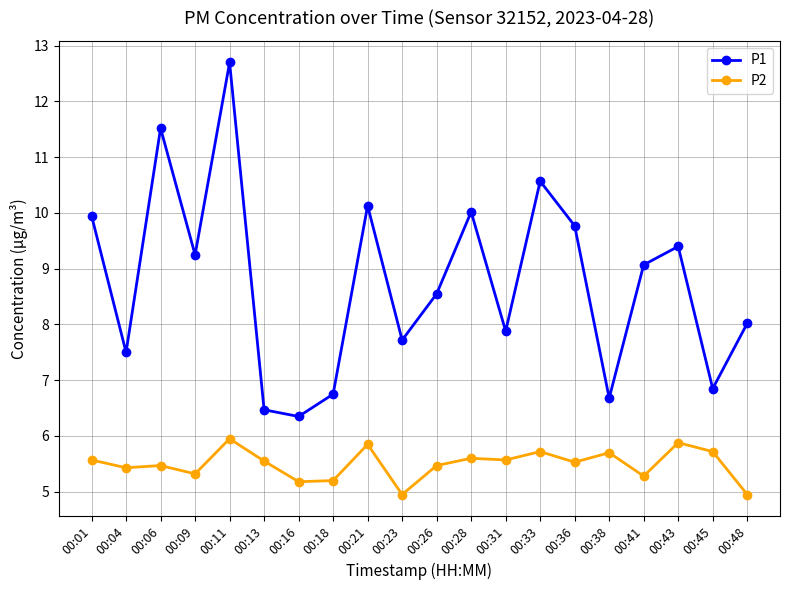

At which category is the sum across all series the highest?

00:11